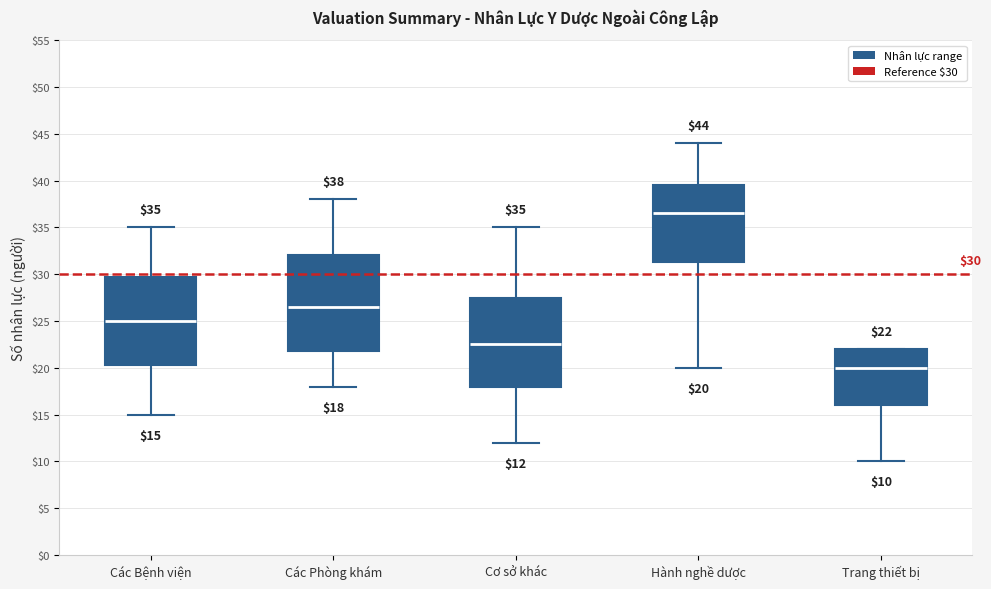

Which box is the tallest, from its lower edge to its upper edge?

Các Phòng khám